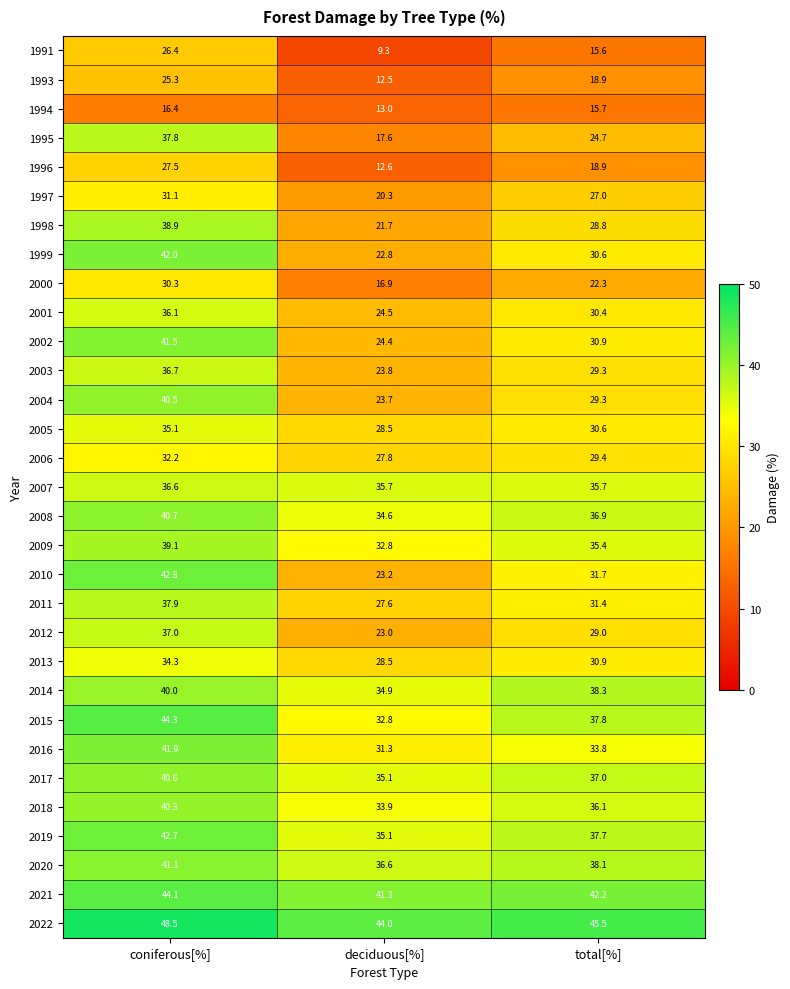

Count the number of data series in this chart.

31